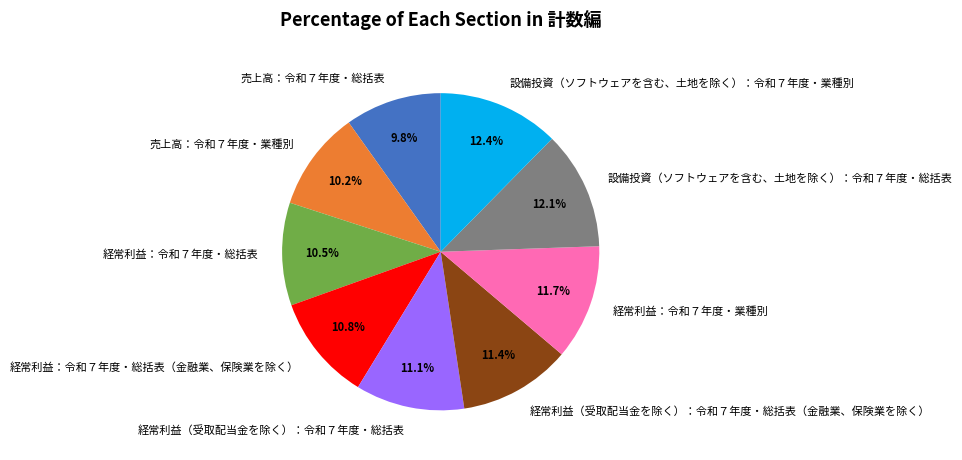

Which has a higher value, 経常利益（受取配当金を除く）：令和７年度・総括表（金融業、保険業を除く） or 経常利益：令和７年度・総括表?

経常利益（受取配当金を除く）：令和７年度・総括表（金融業、保険業を除く）